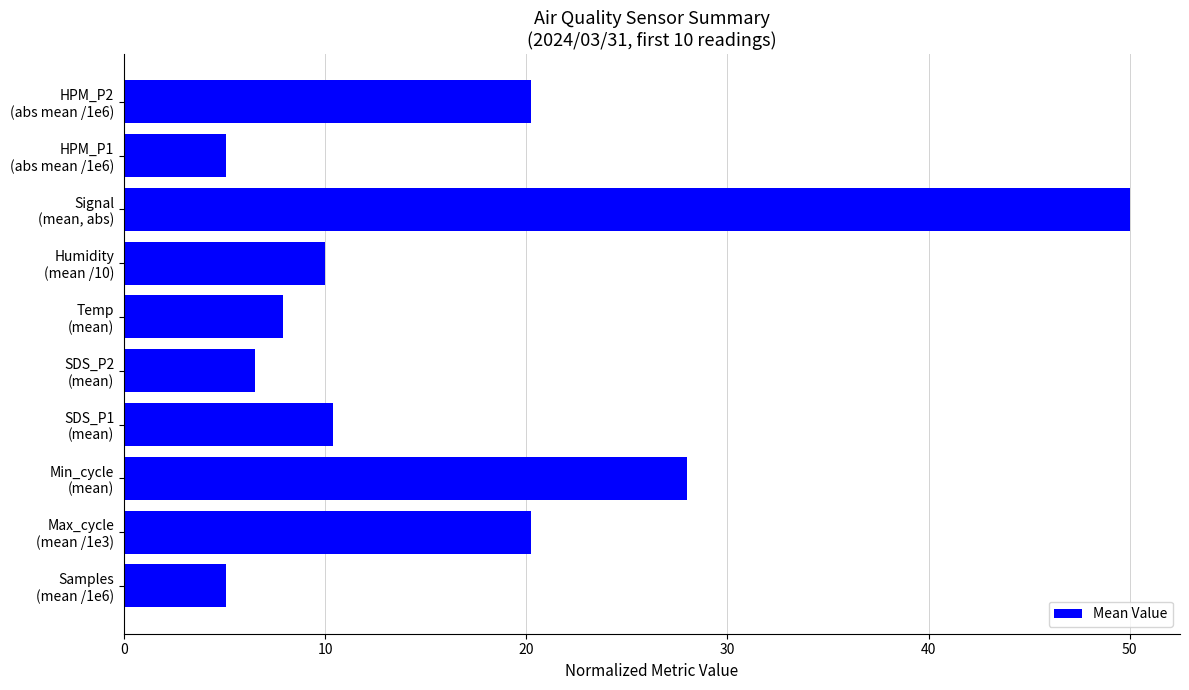

What is the smallest value displayed?

5.1